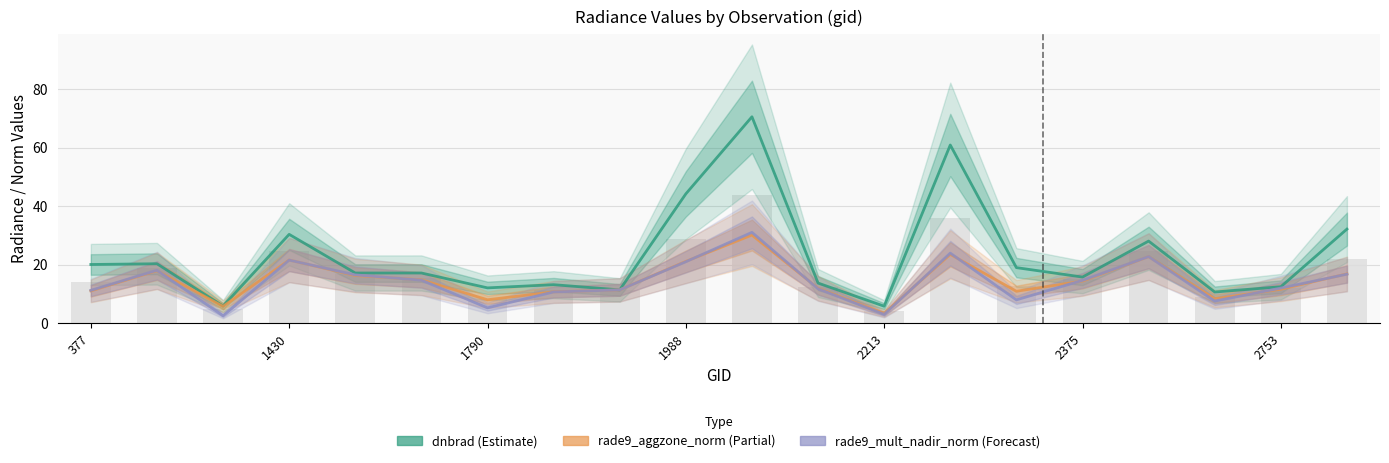

The dnbrad (Estimate) series shows 4.7 at 377. True or false?

False